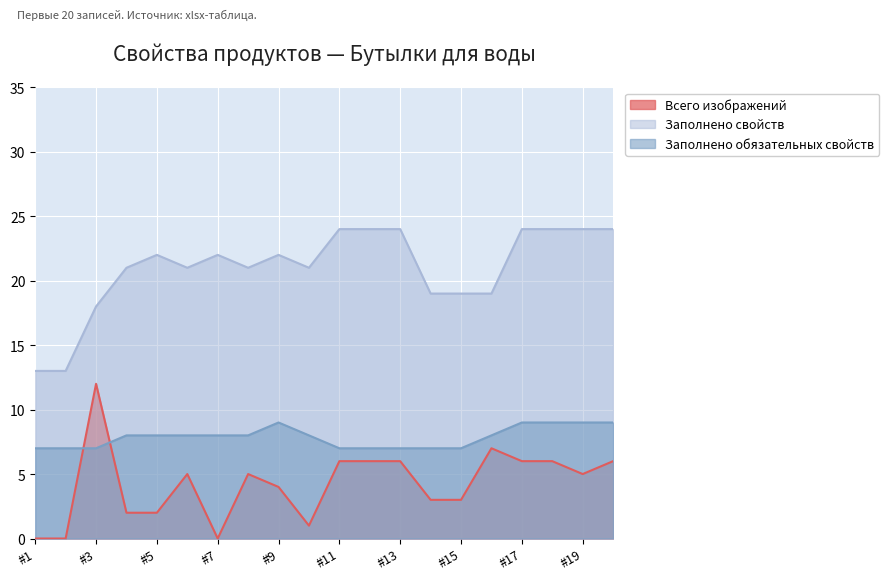

What is the difference between the maximum and minimum values in the Заполнено свойств series?

11